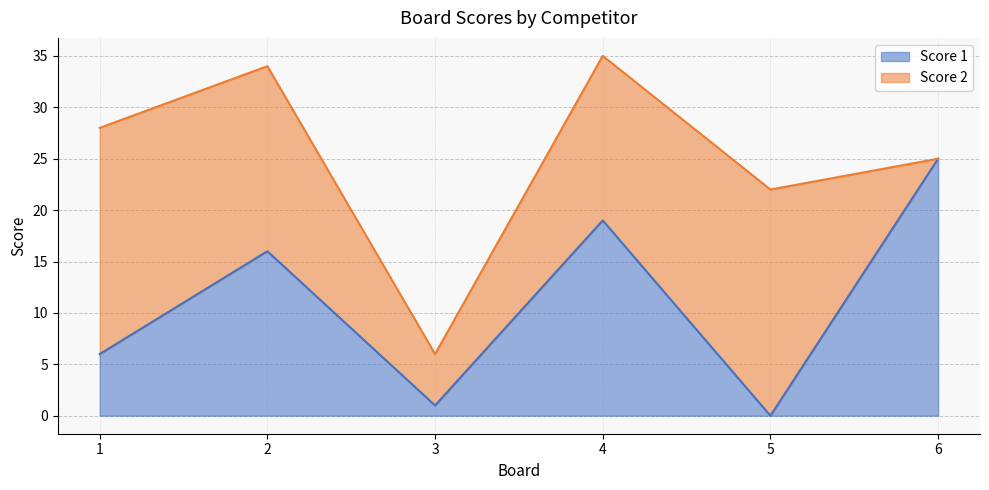

What is the average value?

11